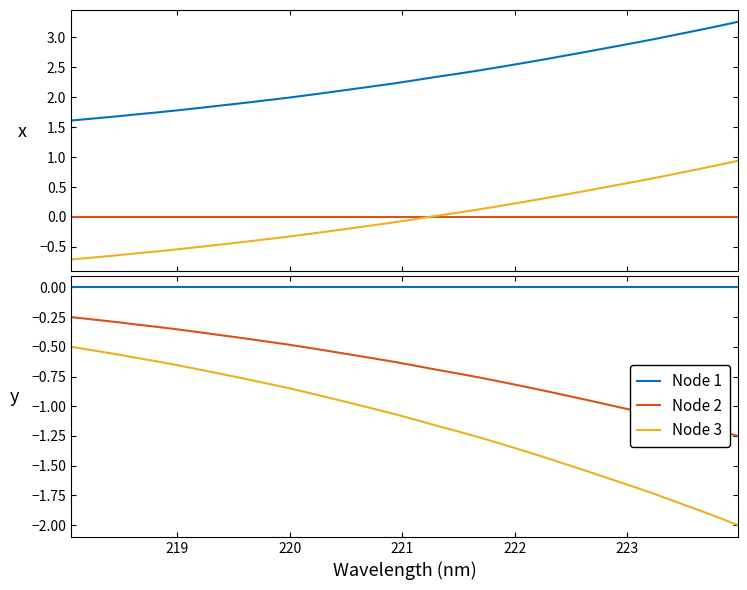

Reading left to right, what are all the values shown in this chart?

Intensity (x1e3): 1.6	1.6	1.7	1.7	1.7	1.8	1.8	1.9	1.9	1.9	2.0	2.0	2.1	2.1	2.2	2.2	2.3	2.3	2.4	2.5	2.5	2.6	2.6	2.7	2.8	2.8	2.9	3.0	3.0	3.1	3.2	3.3
Baseline: 0.0	0.0	0.0	0.0	0.0	0.0	0.0	0.0	0.0	0.0	0.0	0.0	0.0	0.0	0.0	0.0	0.0	0.0	0.0	0.0	0.0	0.0	0.0	0.0	0.0	0.0	0.0	0.0	0.0	0.0	0.0	0.0
Centered: -0.7	-0.7	-0.6	-0.6	-0.6	-0.5	-0.5	-0.5	-0.4	-0.4	-0.3	-0.3	-0.2	-0.2	-0.1	-0.1	-0.0	0.0	0.1	0.1	0.2	0.2	0.3	0.4	0.4	0.5	0.6	0.6	0.7	0.8	0.9	0.9
Node 1: 0.0	0.0	0.0	0.0	0.0	0.0	0.0	0.0	0.0	0.0	0.0	0.0	0.0	0.0	0.0	0.0	0.0	0.0	0.0	0.0	0.0	0.0	0.0	0.0	0.0	0.0	0.0	0.0	0.0	0.0	0.0	0.0
Node 2: -0.2	-0.3	-0.3	-0.3	-0.3	-0.4	-0.4	-0.4	-0.4	-0.5	-0.5	-0.5	-0.5	-0.6	-0.6	-0.6	-0.7	-0.7	-0.7	-0.8	-0.8	-0.8	-0.9	-0.9	-0.9	-1.0	-1.0	-1.1	-1.1	-1.2	-1.2	-1.2
Node 3: -0.5	-0.5	-0.6	-0.6	-0.6	-0.7	-0.7	-0.7	-0.8	-0.8	-0.8	-0.9	-0.9	-1.0	-1.0	-1.1	-1.1	-1.2	-1.2	-1.3	-1.3	-1.4	-1.4	-1.5	-1.5	-1.6	-1.7	-1.7	-1.8	-1.9	-1.9	-2.0